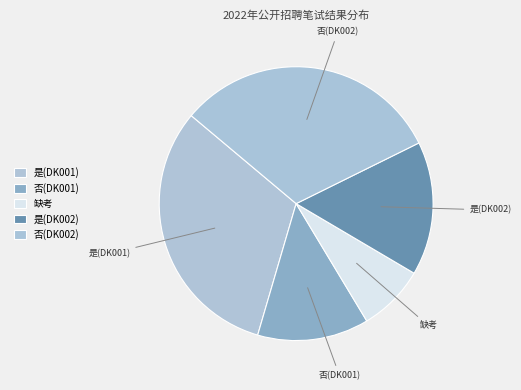

How many segments does this pie chart have?

5